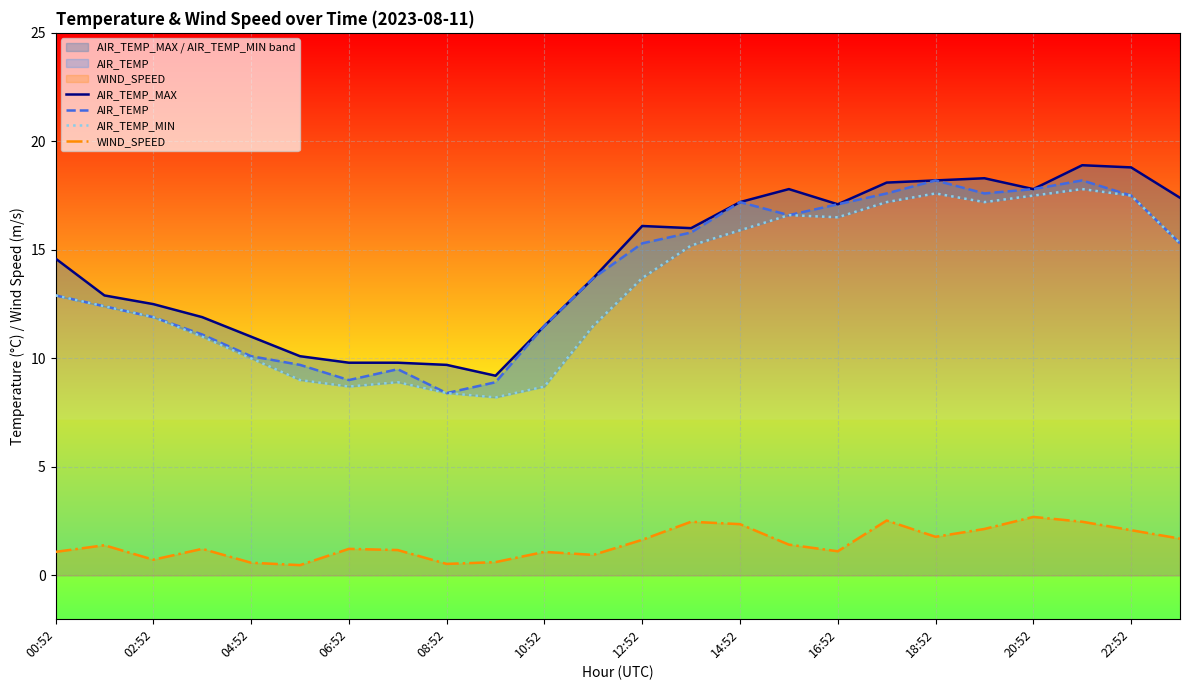

Reading left to right, extract all data points from this chart.

AIR_TEMP_MAX: 14.6	12.9	12.5	11.9	11.0	10.1	9.8	9.8	9.7	9.2	11.5	13.7	16.1	16.0	17.2	17.8	17.1	18.1	18.2	18.3	17.8	18.9	18.8	17.4
AIR_TEMP: 12.9	12.4	11.9	11.1	10.1	9.7	9.0	9.5	8.4	8.9	11.5	13.7	15.3	15.8	17.2	16.6	17.1	17.6	18.2	17.6	17.8	18.2	17.5	15.3
AIR_TEMP_MIN: 12.9	12.4	11.9	11.0	10.0	9.0	8.7	8.9	8.4	8.2	8.7	11.5	13.7	15.2	15.9	16.6	16.5	17.2	17.6	17.2	17.5	17.8	17.5	15.3
WIND_SPEED: 1.1	1.4	0.7	1.2	0.6	0.5	1.2	1.2	0.5	0.6	1.1	0.9	1.6	2.5	2.4	1.4	1.1	2.5	1.8	2.1	2.7	2.5	2.1	1.7